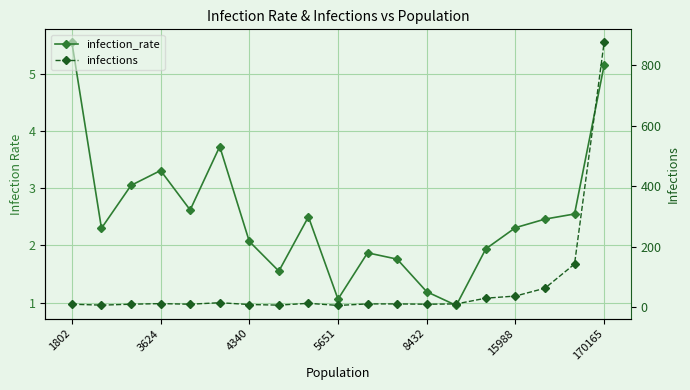

Between 8 and 18, which series saw the biggest shift?

infections